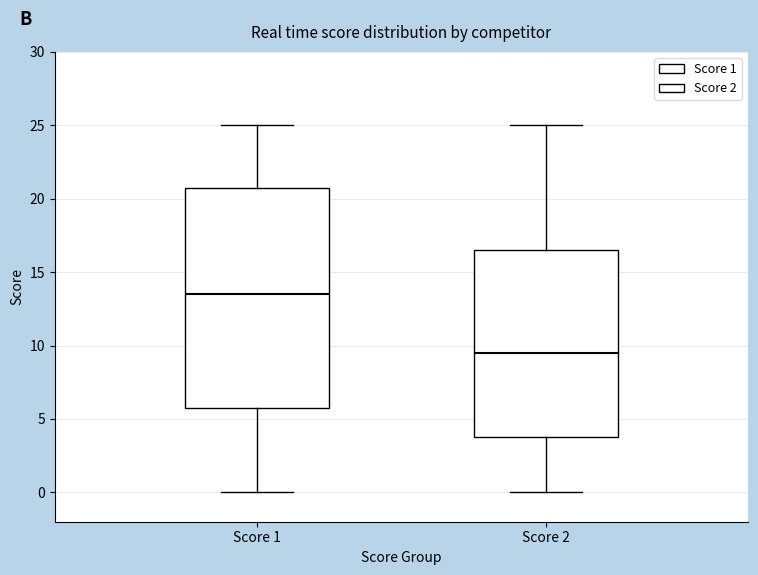

Which box has the highest median line?

Score 1